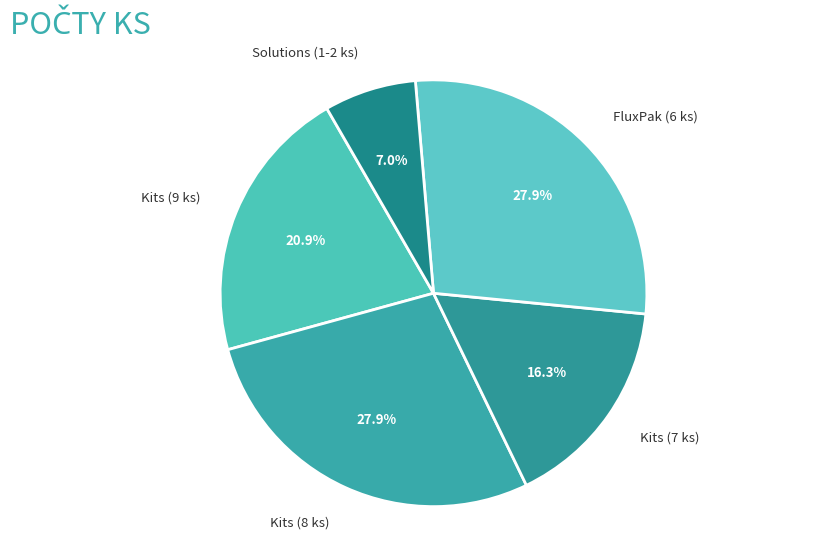

Is there any slice that represents more than half of the pie?

No